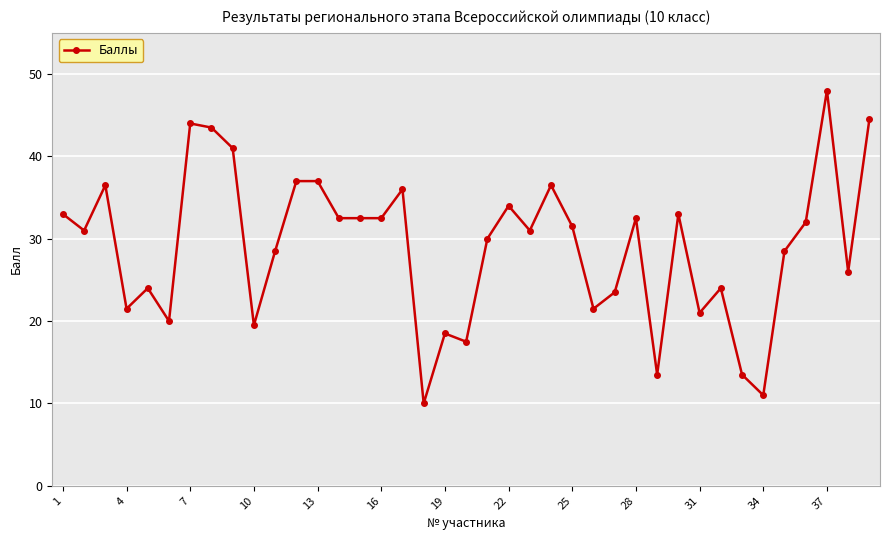

What is the sum of all values?

1131.5